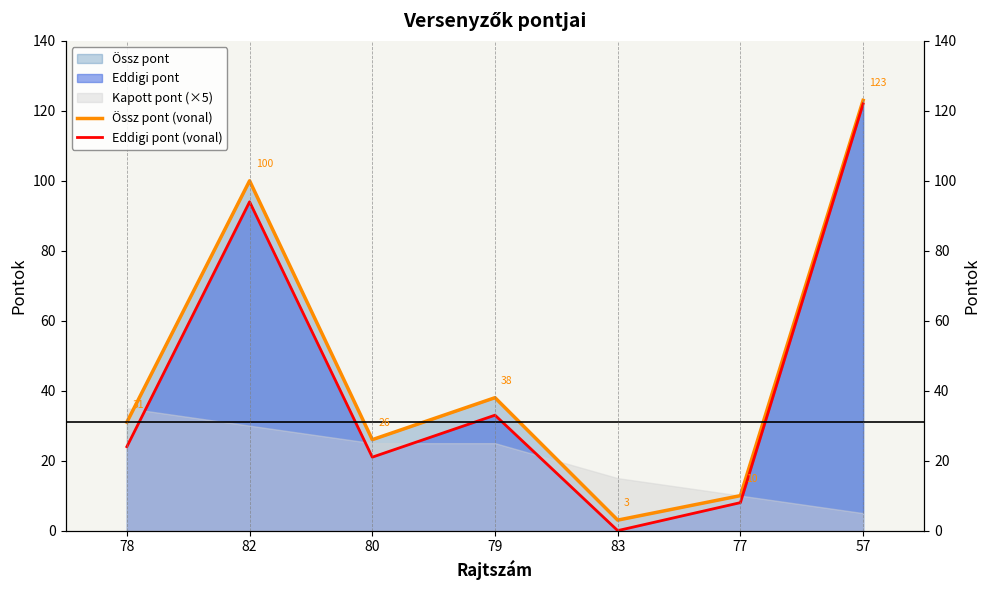

Reading left to right, transcribe all the data shown in this chart.

Össz pont (vonal): 78=31	82=100	80=26	79=38	83=3	77=10	57=123
Eddigi pont (vonal): 78=24	82=94	80=21	79=33	83=0	77=8	57=122